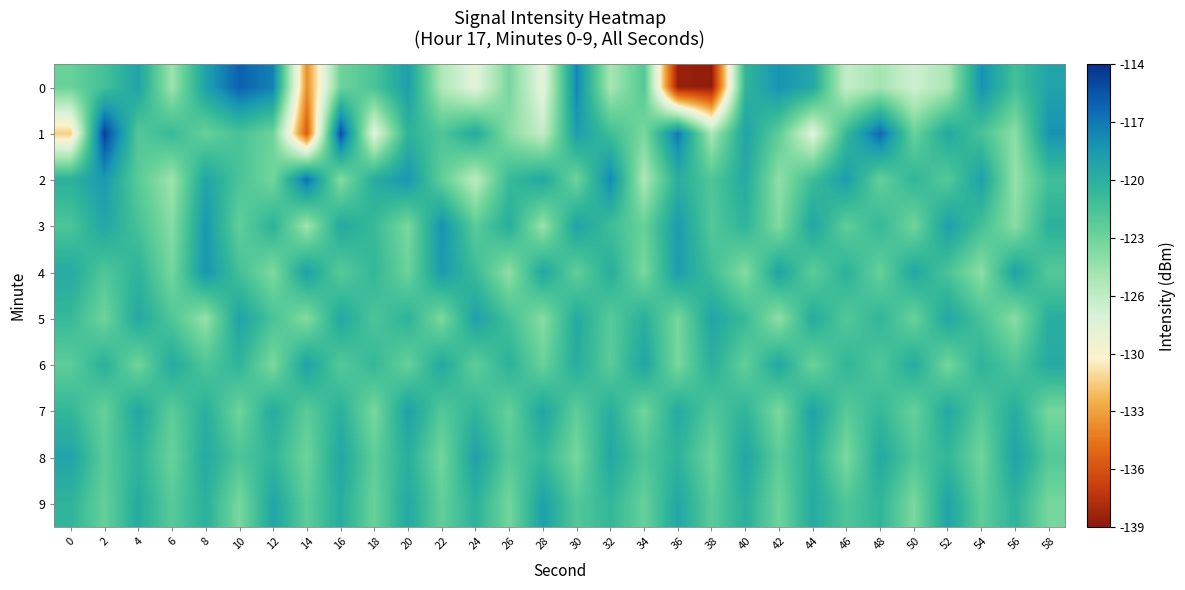

Reading left to right, what are all the values shown in this chart?

0: 0=-123.2	2=-121.6	4=-119.3	6=-125.1	8=-119.2	10=-116.1	12=-117.5	14=-133.4	16=-123.4	18=-121.9	20=-119.0	22=-125.7	24=-128.3	26=-123.7	28=-128.4	30=-117.8	32=-125.5	34=-122.3	36=-138.5	38=-138.7	40=-120.7	42=-118.3	44=-119.7	46=-126.7	48=-125.3	50=-127.2	52=-125.6	54=-118.3	56=-121.6	58=-119.3
1: 0=-131.2	2=-114.8	4=-122.3	6=-121.0	8=-123.1	10=-121.8	12=-123.3	14=-135.4	16=-115.4	18=-128.2	20=-120.5	22=-122.1	24=-119.8	26=-124.3	28=-126.7	30=-118.9	32=-121.4	34=-123.8	36=-117.2	38=-125.6	40=-119.3	42=-122.7	44=-128.1	46=-120.9	48=-116.5	50=-123.2	52=-119.7	54=-121.8	56=-124.5	58=-118.3
2: 0=-120.3	2=-118.7	4=-122.5	6=-125.1	8=-119.4	10=-121.9	12=-123.6	14=-116.8	16=-124.2	18=-120.0	20=-118.5	22=-122.8	24=-126.3	26=-121.1	28=-119.6	30=-123.4	32=-117.9	34=-125.7	36=-120.2	38=-122.1	40=-119.8	42=-124.6	44=-121.3	46=-118.9	48=-123.0	50=-120.7	52=-122.4	54=-119.1	56=-124.8	58=-121.5
3: 0=-122.0	2=-119.5	4=-121.7	6=-124.3	8=-118.6	10=-122.9	12=-120.4	14=-125.2	16=-119.7	18=-121.1	20=-123.8	22=-118.3	24=-122.6	26=-120.1	28=-124.9	30=-119.2	32=-121.4	34=-123.1	36=-118.8	38=-122.3	40=-120.6	42=-124.1	44=-119.4	46=-122.8	48=-120.9	50=-123.5	52=-119.0	54=-121.6	56=-124.4	58=-120.3
4: 0=-119.8	2=-122.2	4=-120.5	6=-123.7	8=-118.4	10=-121.6	12=-124.0	14=-119.1	16=-122.5	18=-120.8	20=-123.3	22=-118.7	24=-121.2	26=-124.6	28=-119.5	30=-122.9	32=-120.1	34=-123.8	36=-118.9	38=-121.4	40=-124.2	42=-119.3	44=-122.7	46=-120.4	48=-123.1	50=-119.6	52=-121.9	54=-124.5	56=-119.2	58=-122.4
5: 0=-121.0	2=-123.4	4=-119.7	6=-122.1	8=-124.8	10=-119.3	12=-121.8	14=-124.2	16=-119.6	18=-122.0	20=-120.5	22=-123.9	24=-119.1	26=-121.6	28=-124.3	30=-119.8	32=-122.5	34=-120.2	36=-123.7	38=-119.4	40=-121.1	42=-124.6	44=-119.9	46=-122.3	48=-120.7	50=-123.2	52=-119.5	54=-121.8	56=-124.4	58=-120.1
6: 0=-122.7	2=-120.3	4=-123.5	6=-119.8	8=-122.1	10=-120.6	12=-123.9	14=-119.2	16=-122.4	18=-120.9	20=-123.1	22=-119.7	24=-122.8	26=-120.4	28=-123.2	30=-120.0	32=-122.6	34=-119.4	36=-123.8	38=-120.2	40=-122.9	42=-119.6	44=-123.3	46=-120.7	48=-122.2	50=-119.9	52=-123.6	54=-120.5	56=-122.1	58=-119.8
7: 0=-120.8	2=-123.1	4=-119.5	6=-122.7	8=-120.2	10=-123.4	12=-119.9	14=-122.6	16=-120.3	18=-123.8	20=-119.1	22=-122.3	24=-120.7	26=-123.0	28=-119.4	30=-122.8	32=-120.1	34=-123.5	36=-119.8	38=-122.2	40=-120.6	42=-123.9	44=-119.2	46=-122.5	48=-120.9	50=-123.1	52=-119.7	54=-122.4	56=-120.0	58=-123.7
8: 0=-119.3	2=-122.6	4=-120.4	6=-123.2	8=-119.8	10=-122.0	12=-120.7	14=-123.4	16=-119.5	18=-122.8	20=-120.2	22=-123.6	24=-119.1	26=-122.4	28=-120.9	30=-123.7	32=-119.6	34=-122.1	36=-120.5	38=-123.3	40=-119.4	42=-122.7	44=-120.1	46=-123.9	48=-119.7	50=-122.2	52=-120.8	54=-123.5	56=-119.2	58=-122.3
9: 0=-120.6	2=-123.0	4=-119.9	6=-122.5	8=-120.3	10=-123.8	12=-119.4	14=-122.7	16=-120.0	18=-123.2	20=-119.7	22=-122.9	24=-120.4	26=-123.6	28=-119.1	30=-122.3	32=-120.8	34=-123.1	36=-119.5	38=-122.6	40=-120.2	42=-123.4	44=-119.8	46=-122.1	48=-120.7	50=-123.9	52=-119.3	54=-122.8	56=-120.5	58=-123.7